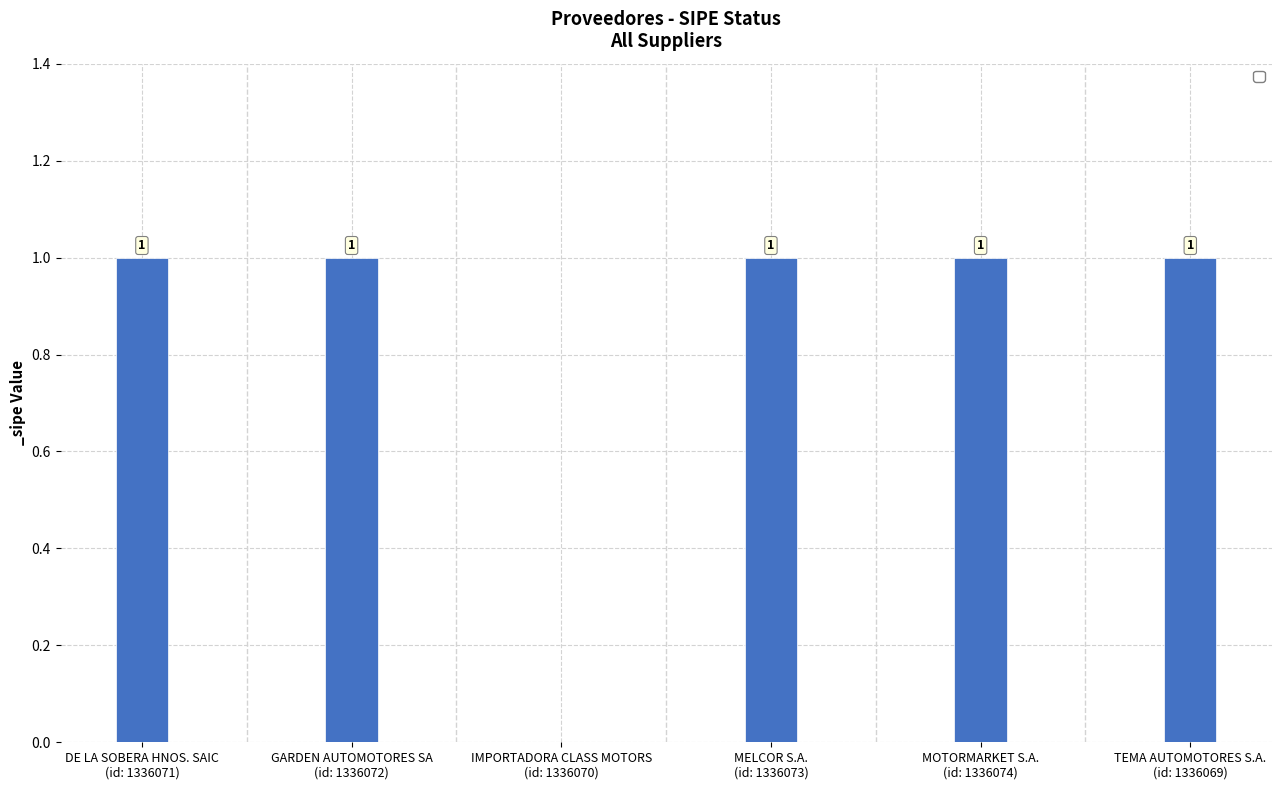

What is the sum of all values?

5